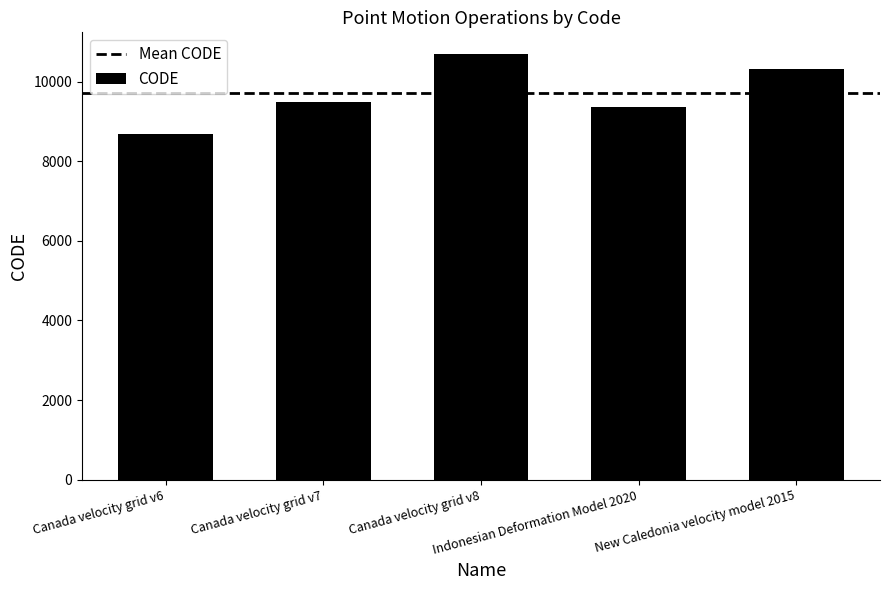

What is the difference between the values at Indonesian Deformation Model 2020 and Canada velocity grid v6?

699